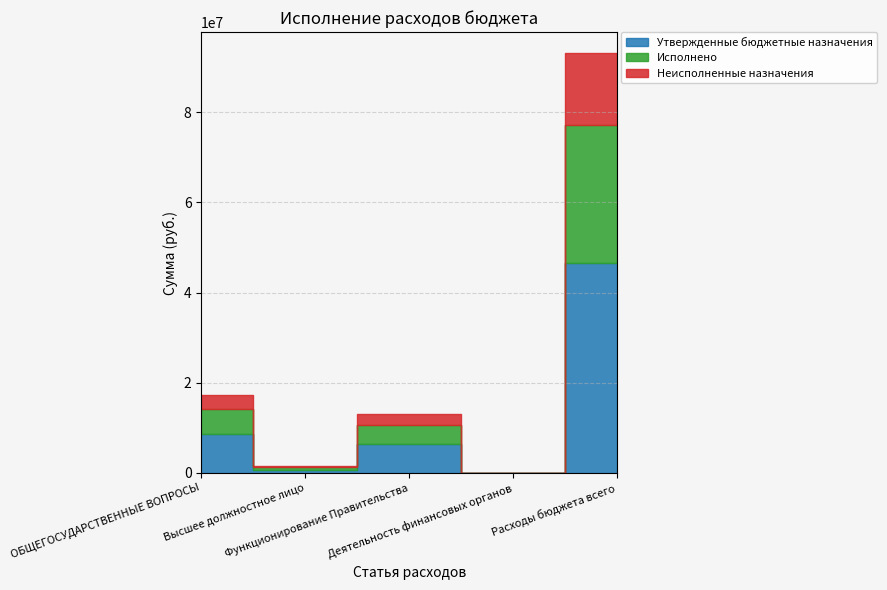

Reading left to right, what are all the values shown in this chart?

Утвержденные бюджетные назначения: 8689600.0	766200.0	6506500.0	1900.0	46546522.6
Исполнено: 5569154.5	473320.9	4164500.0	1900.0	30584819.9
Неисполненные назначения: 3120445.5	292879.1	2342000.0	0.0	15961702.7